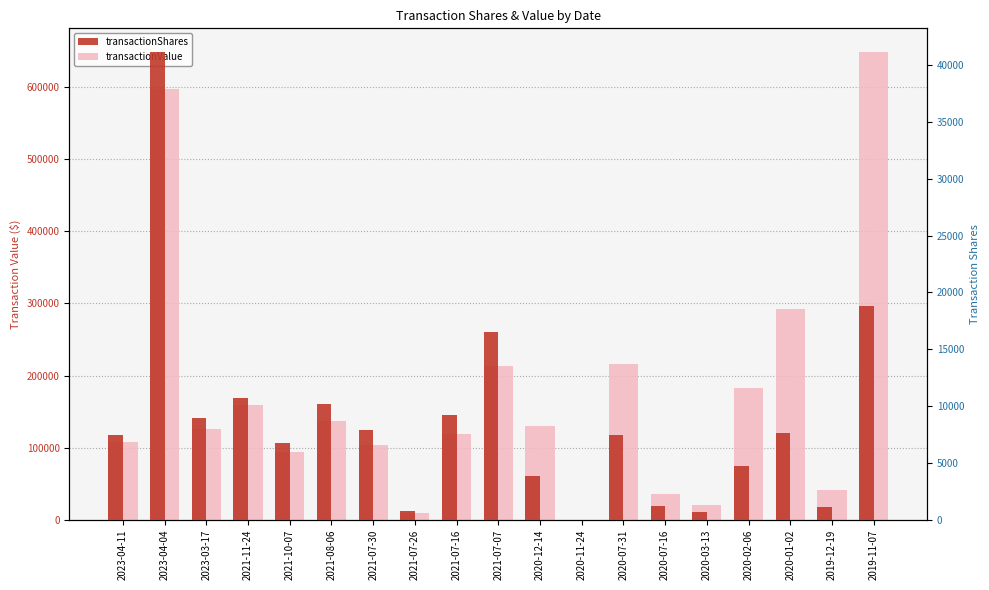

The transactionShares series shows 17421 at 2021-11-24. True or false?

False